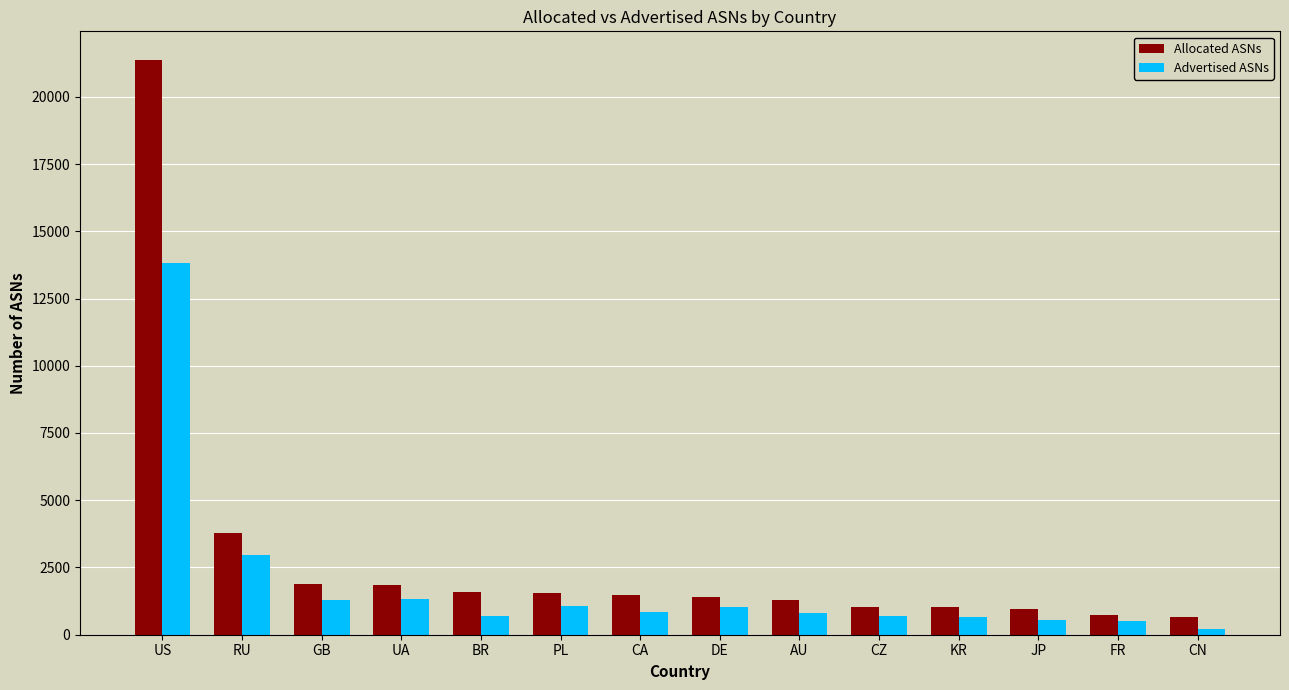

What is the sum of all Allocated ASNs values?

40553